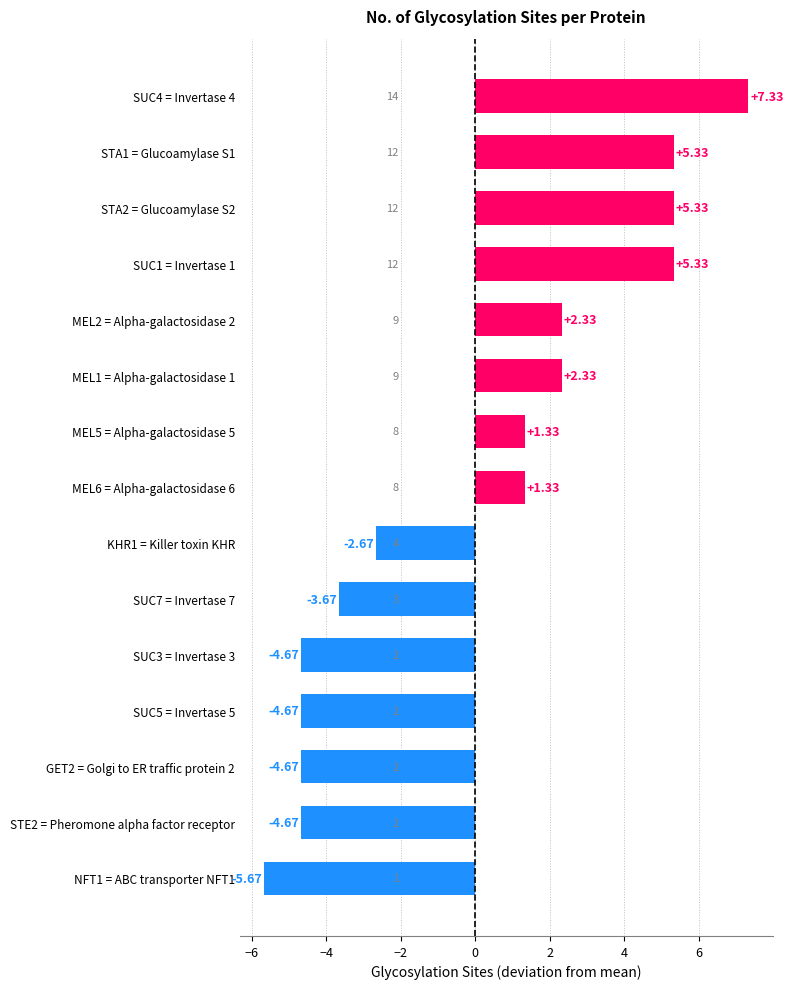

What is the change in value from STE2 = Pheromone alpha factor receptor to MEL1 = Alpha-galactosidase 1?

+7.0